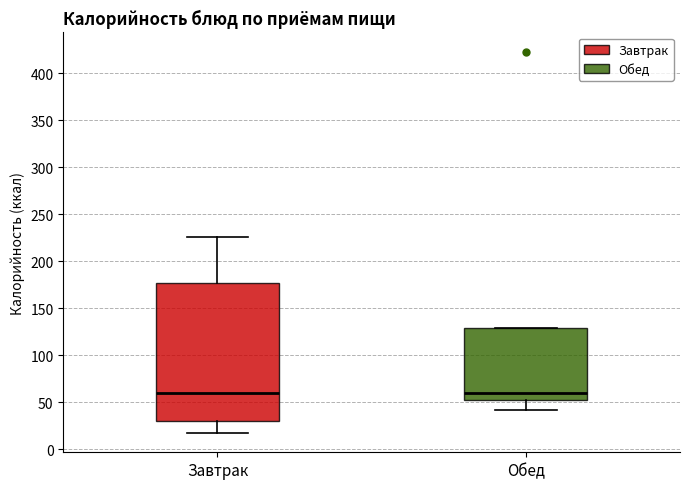

Reading left to right, read every box against the y-axis: the position of its median line, the range the box covers, and the ends of its whiskers. The values are not printed on the chart, so give them approximately, as read against the axis.

Завтрак: median 60, box 30 to 175, whiskers 15 to 225
Обед: median 60, box 50 to 130, whiskers 40 to 130